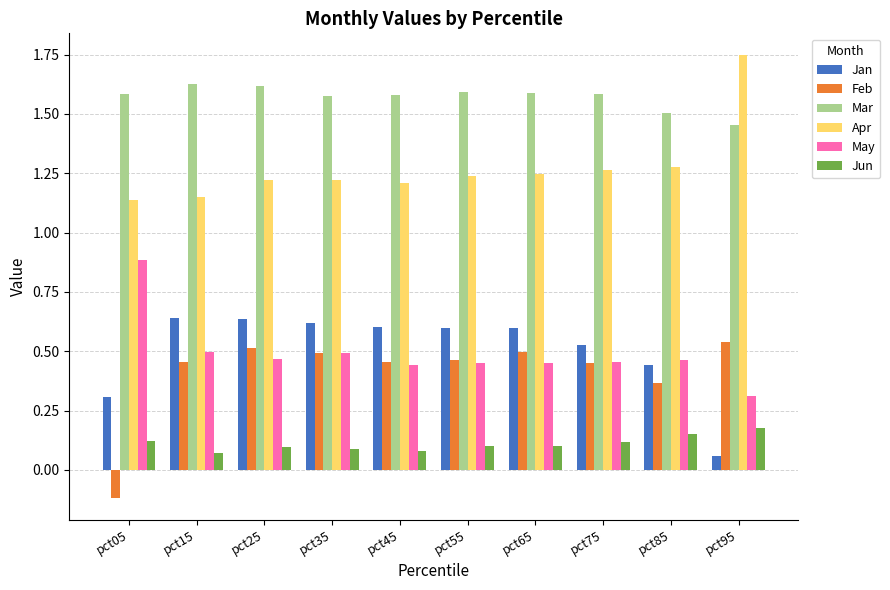

What is the sum of the May values at pct75 and pct85?

0.9